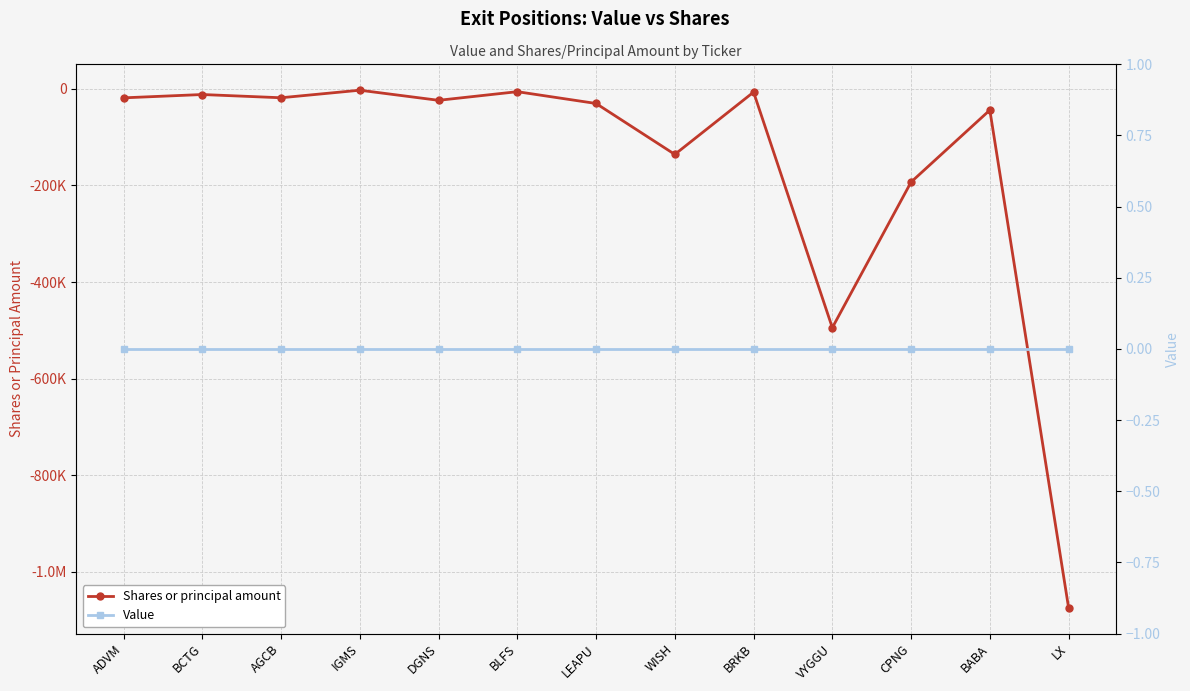

What position from the left is BLFS?

6